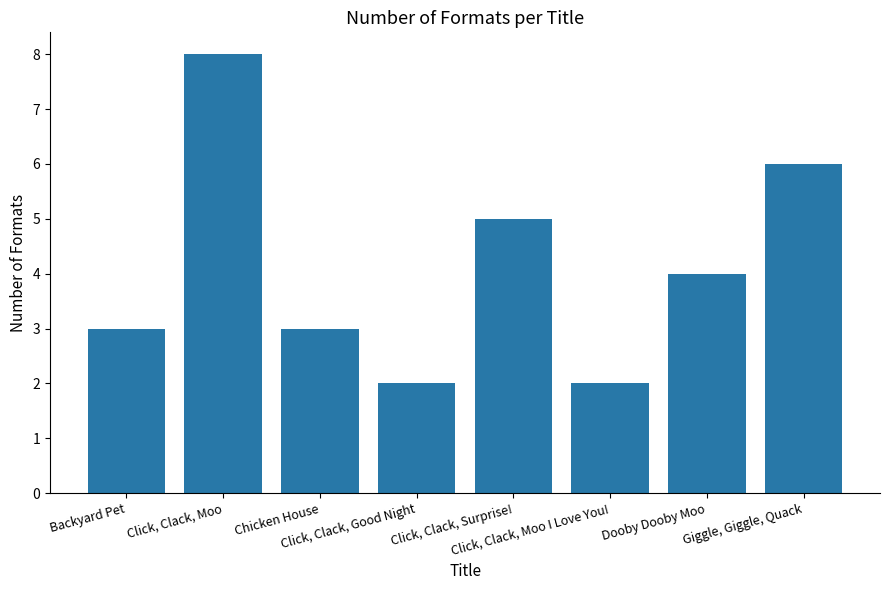

Is it true that the value at Click, Clack, Good Night is 3?

False